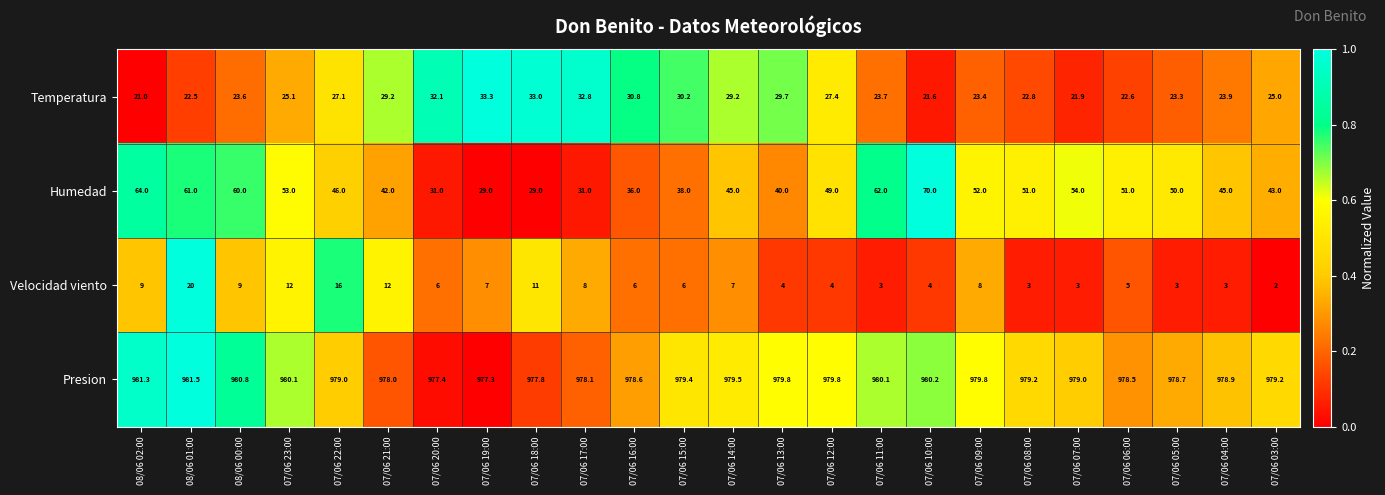

How many series are shown in this chart?

4